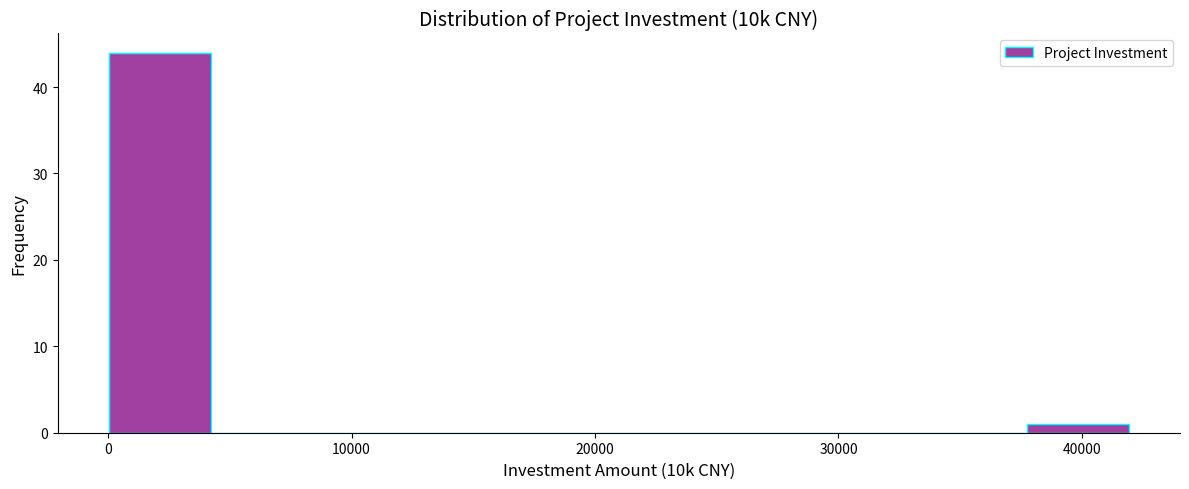

Over which range of the x-axis is the bar tallest?

0 to 4000